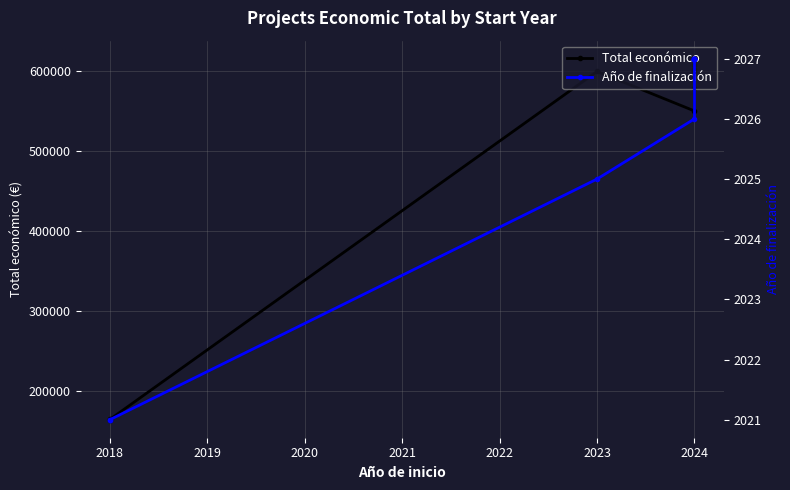

What position from the right is 2025?

3